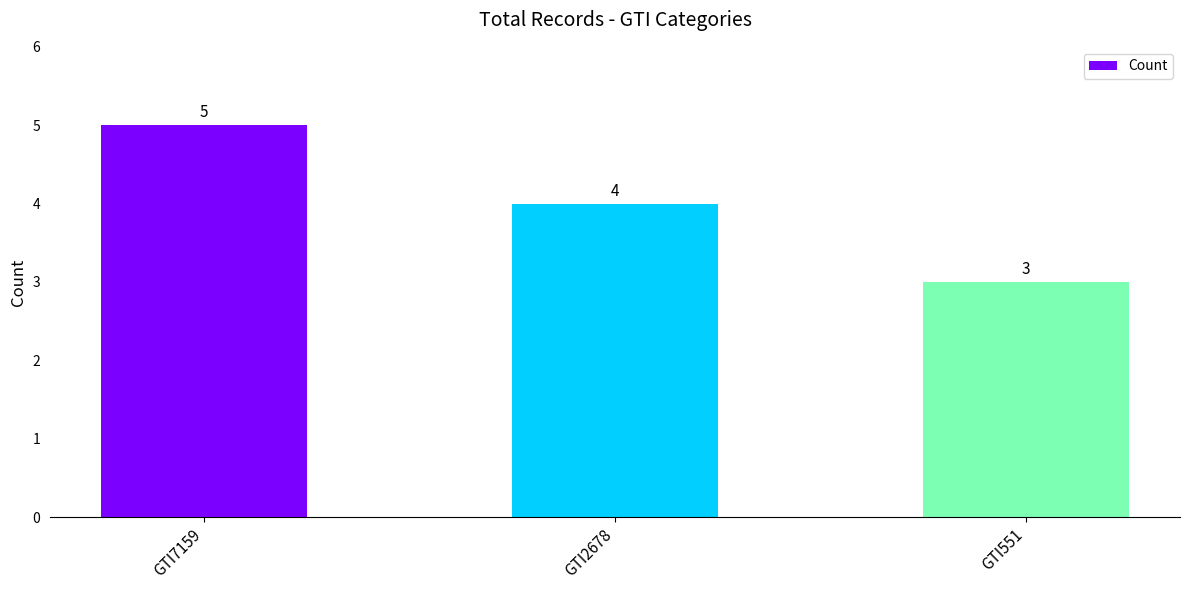

List the labels in order of value, smallest first.

GTI551, GTI2678, GTI7159